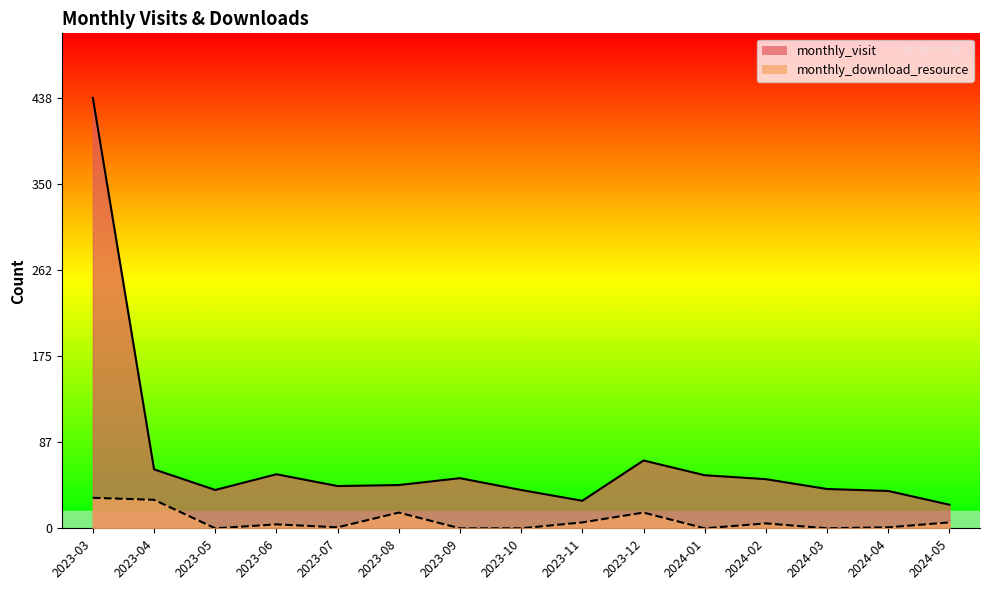

How many lines are shown in the chart?

2